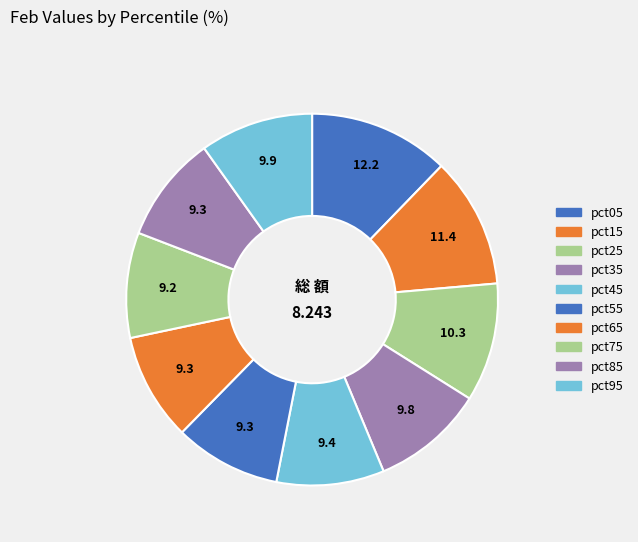

Rank the categories by value from lowest to highest.

pct75, pct55, pct85, pct65, pct45, pct35, pct95, pct25, pct15, pct05